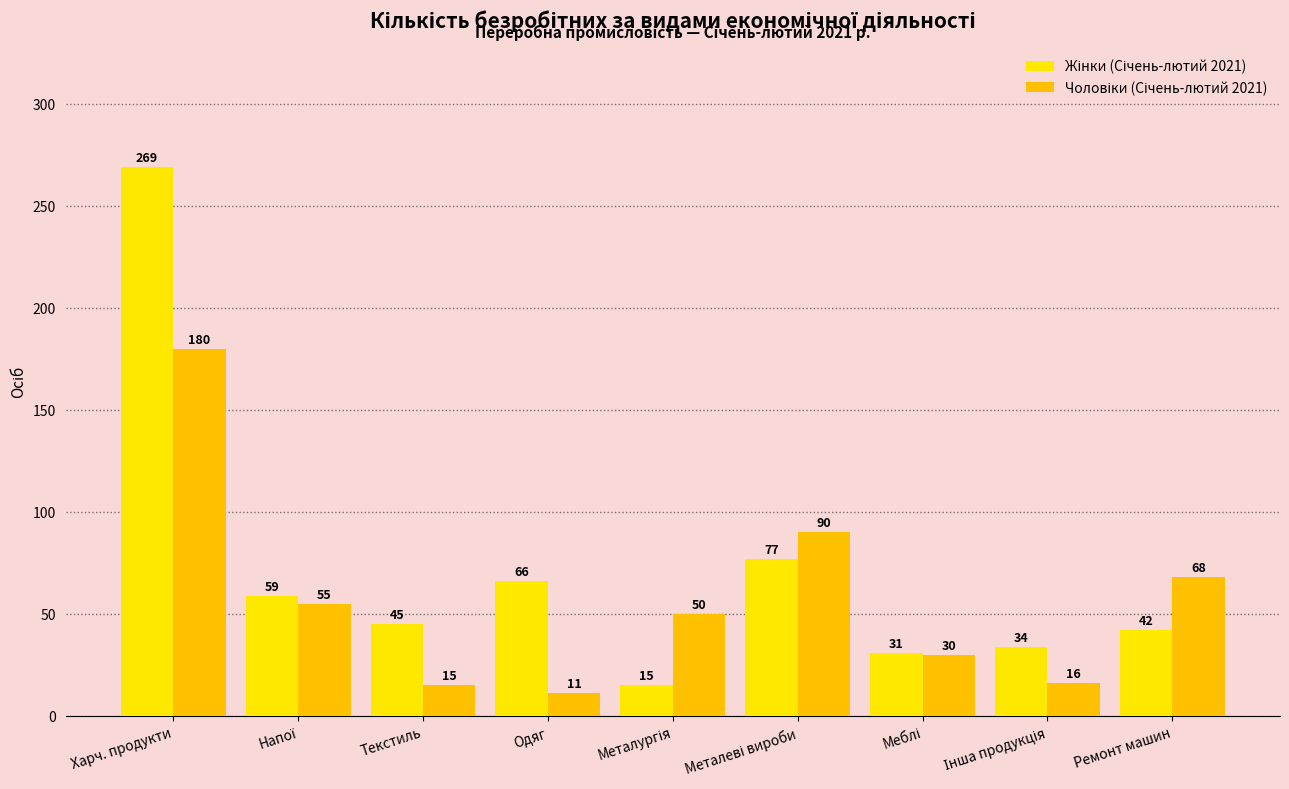

Which label corresponds to the smallest value in the chart?

Одяг